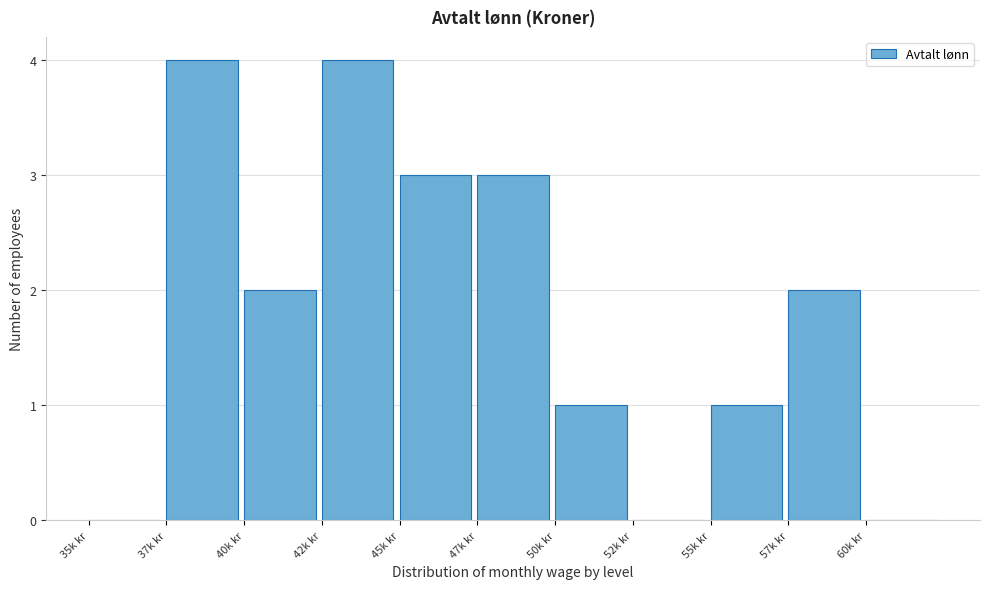

Reading left to right, extract all data points from this chart.

35k kr=0	37k kr=4	40k kr=2	42k kr=4	45k kr=3	47k kr=3	50k kr=1	52k kr=0	55k kr=1	57k kr=2	60k kr=0